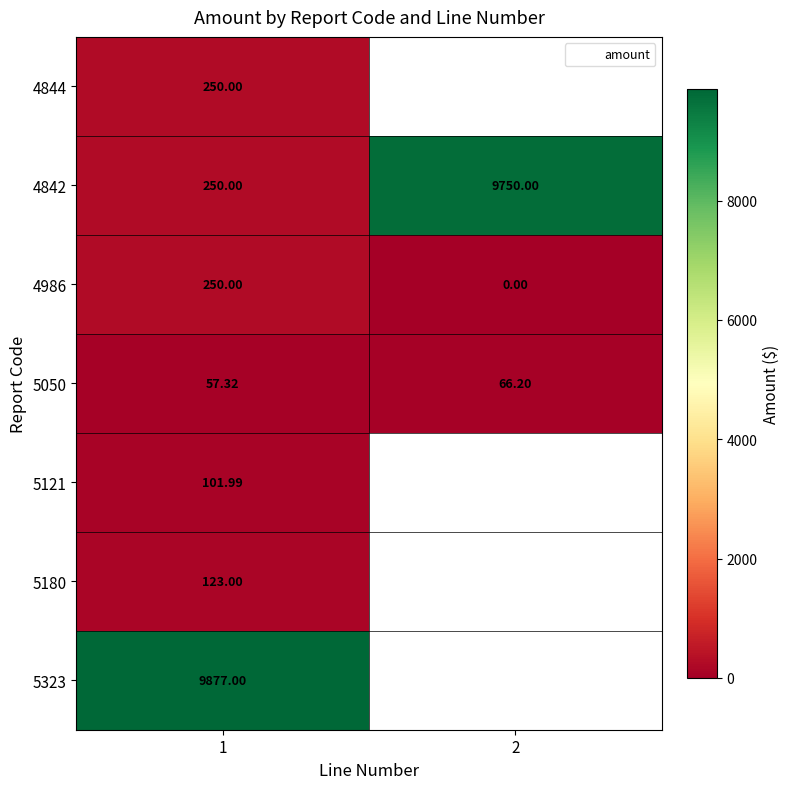

Is the value of 5050 at 2 greater than the value of 4986 at 1?

No